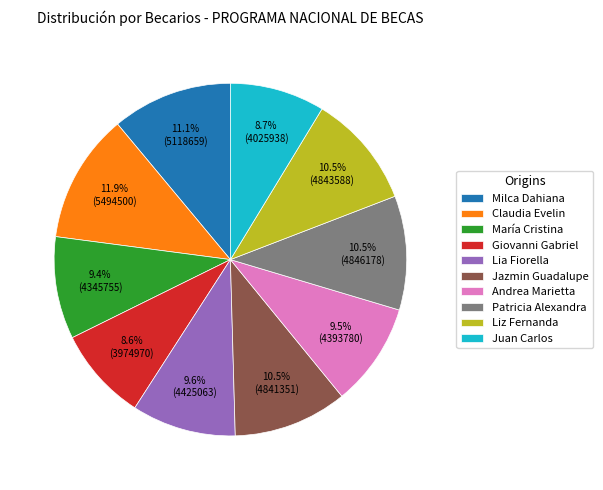

What is the ratio of the value at Patricia Alexandra to the value at Juan Carlos?

1.2